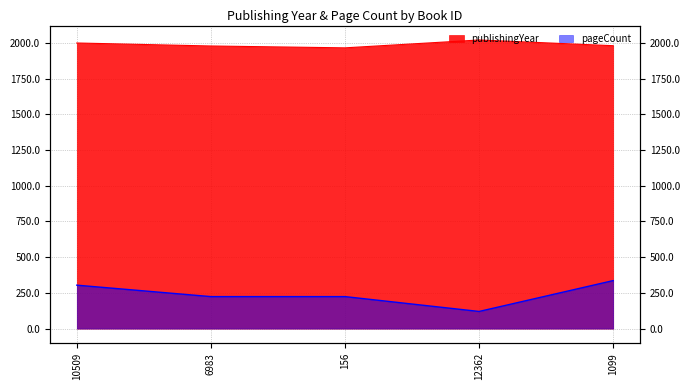

What is the greatest value displayed?

2020